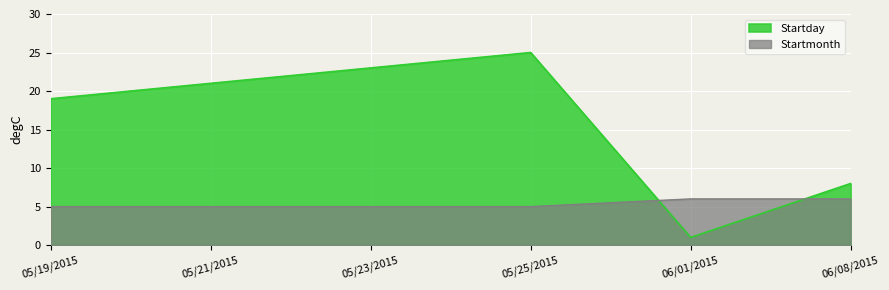

Count the Startmonth values in the range 5 to 6.

6